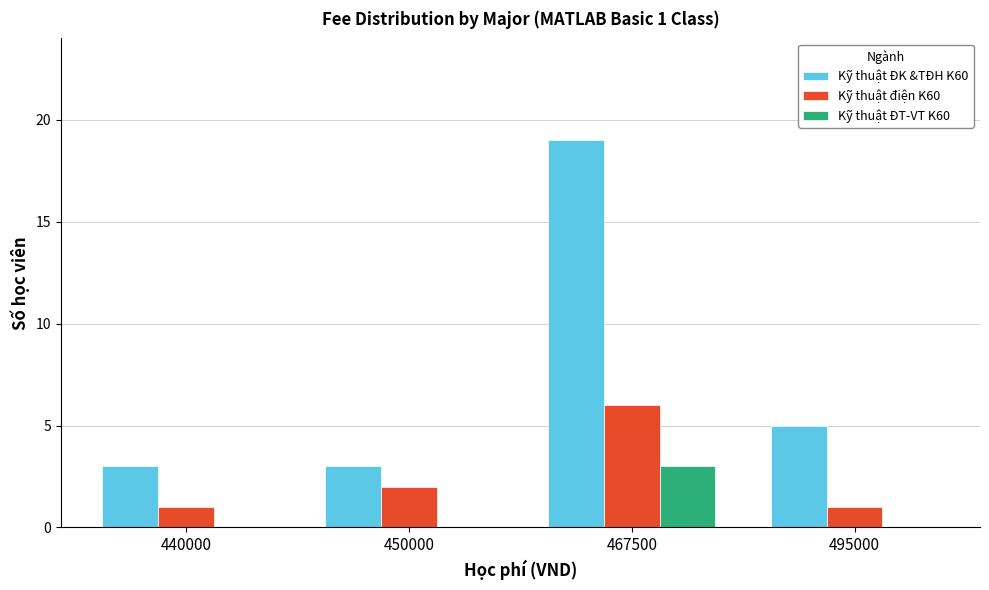

At which label is Kỹ thuật ĐK &TĐH K60 closest to 11?

495000